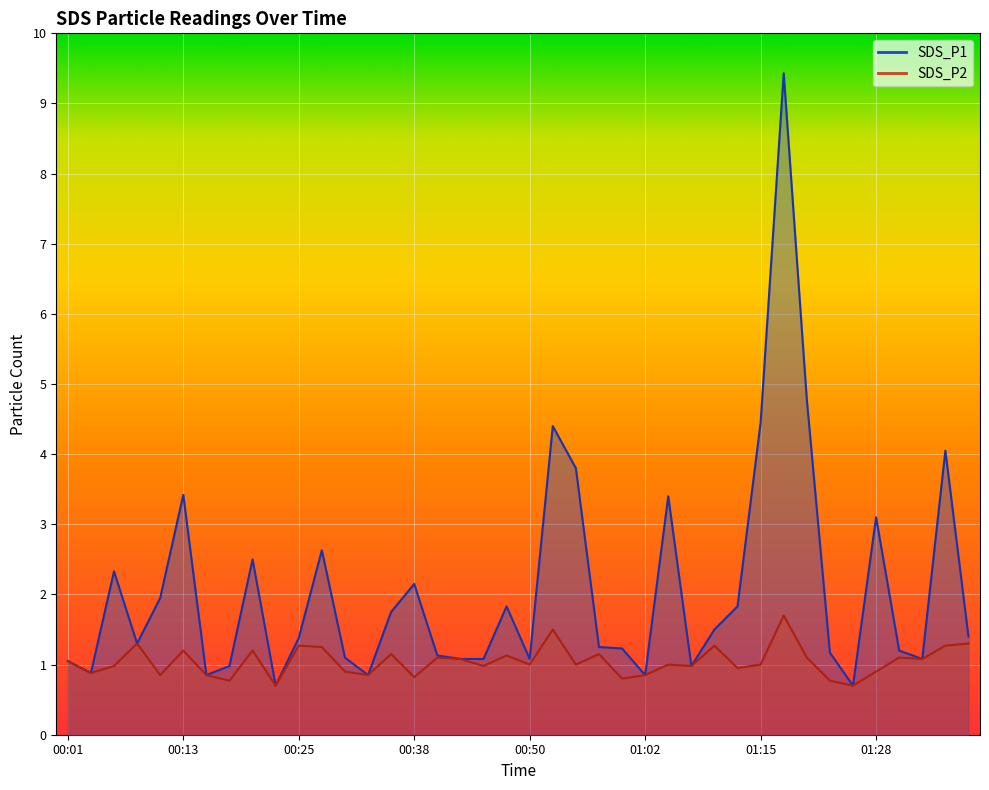

What is the label of the 2nd point from the left?

00:03